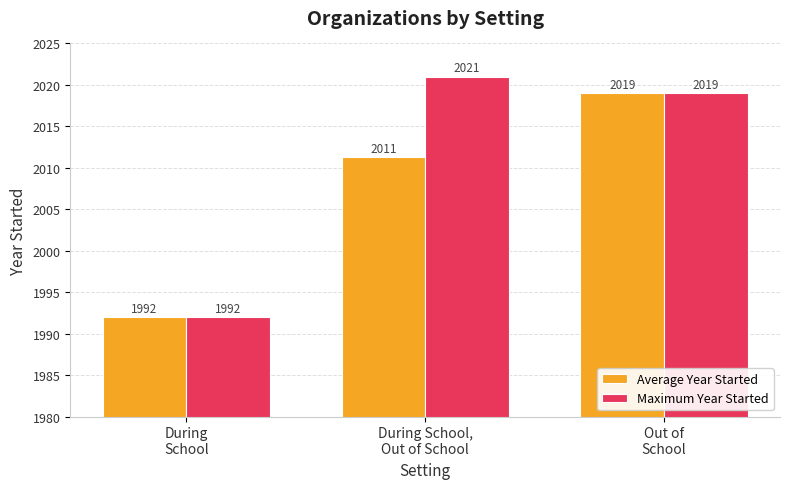

At During School,
Out of School, list the series in order from largest to smallest.

Maximum Year Started, Average Year Started